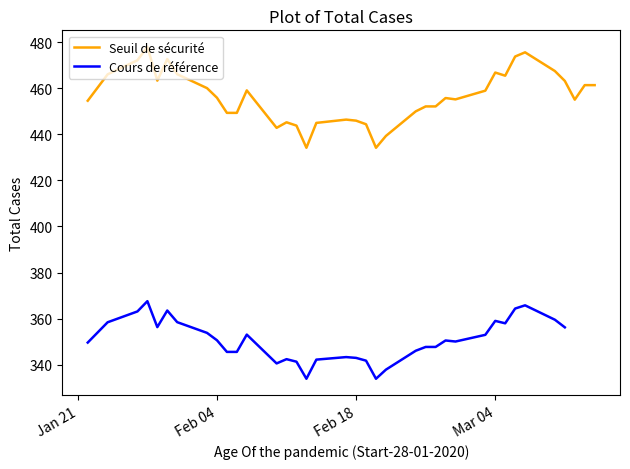

How many data points in Cours de référence are less than 350?

16